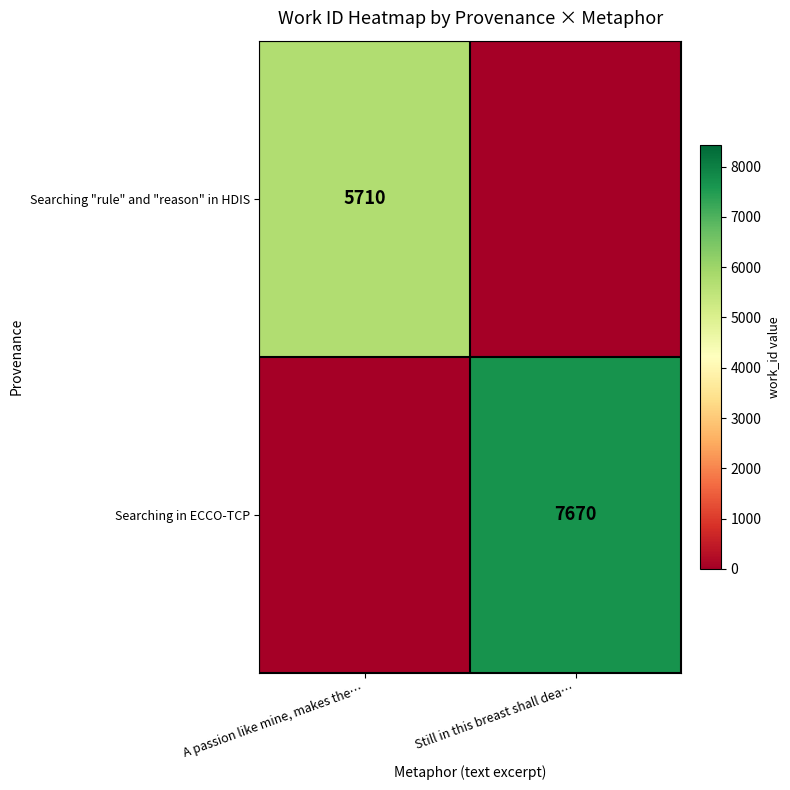

Which has a higher value, A passion like mine, makes the… or Still in this breast shall dea…?

A passion like mine, makes the…